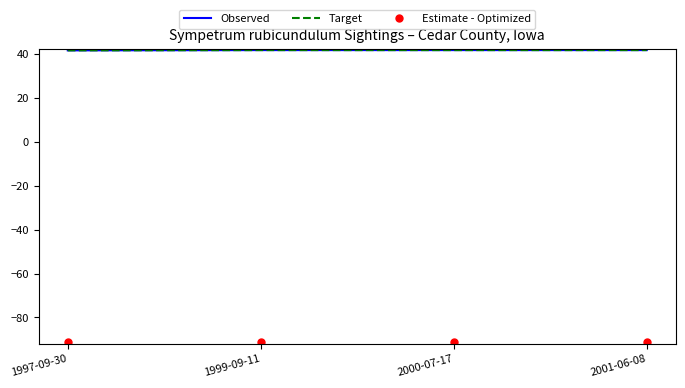

Read the Observed value at 1997-09-30.

41.7